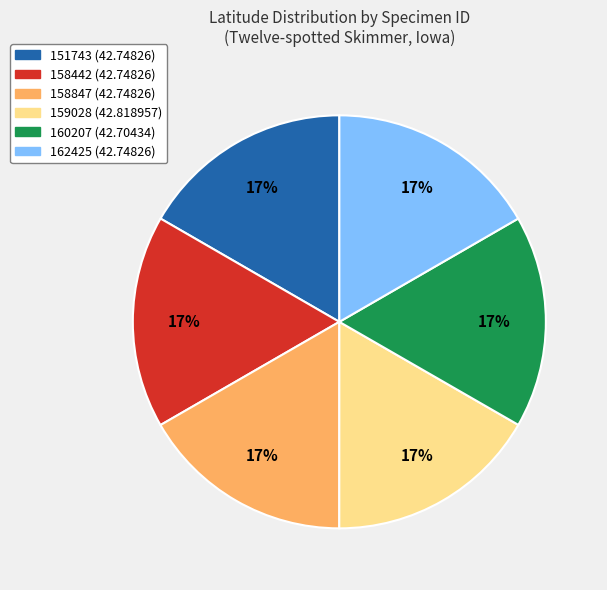

What percentage is the 158442 slice, to the nearest percent?

17%